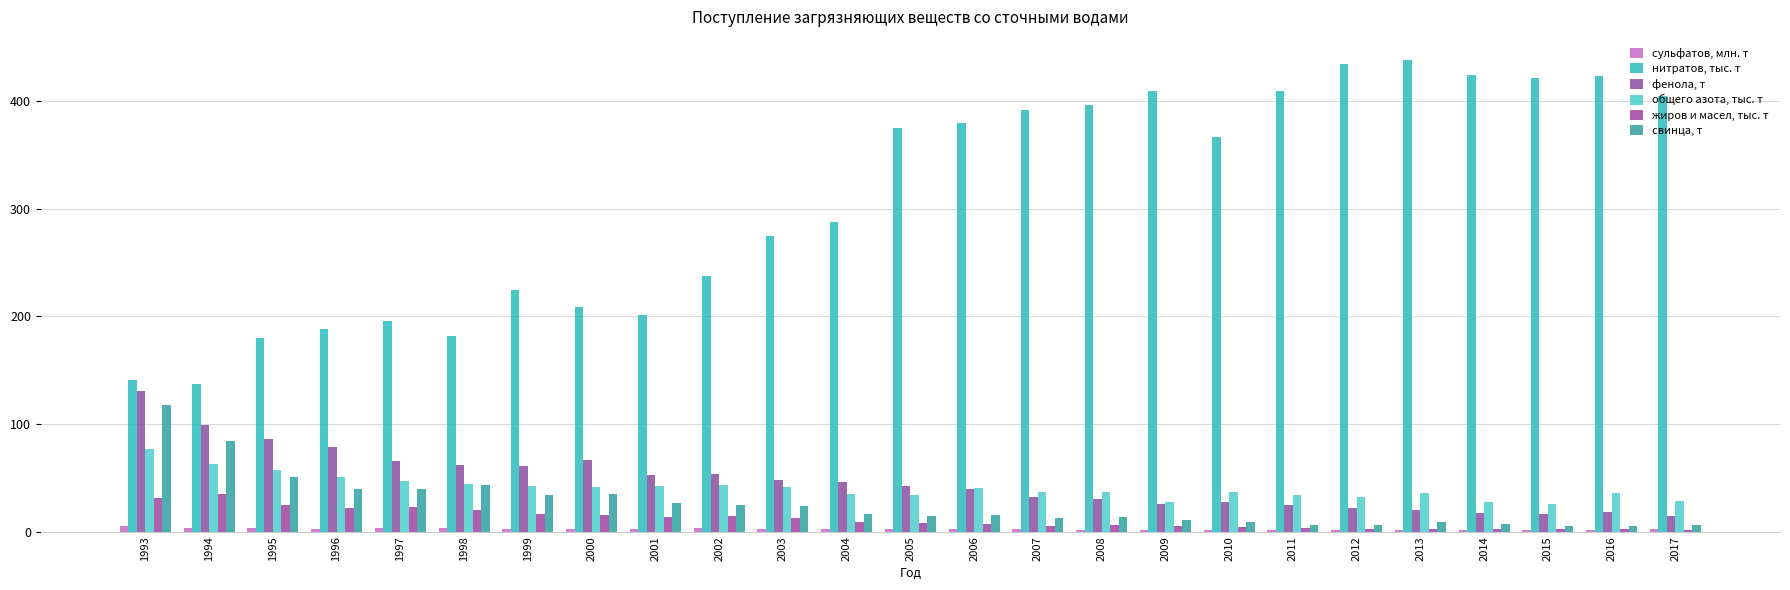

What is the minimum value for нитратов, тыс. т?

137.1